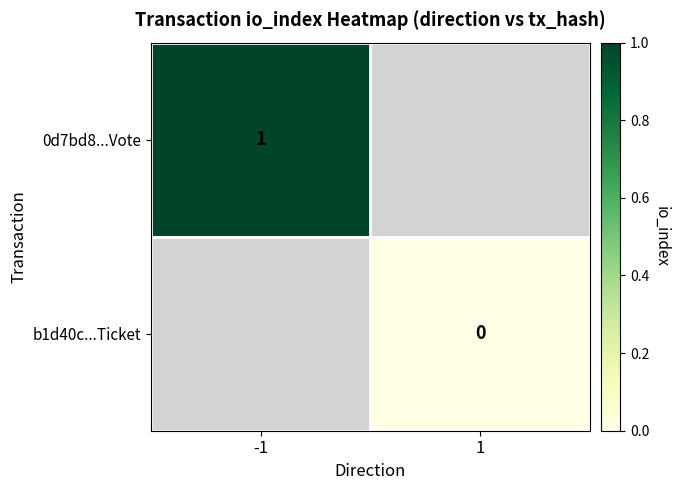

True or false: 0d7bd8...Vote has a value of 1 at -1.

True